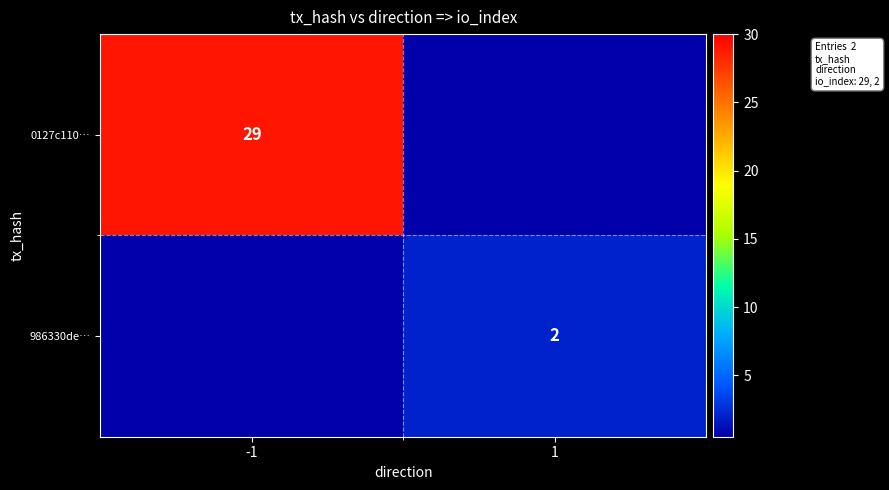

The 0127c110… series shows 29 at -1. True or false?

True